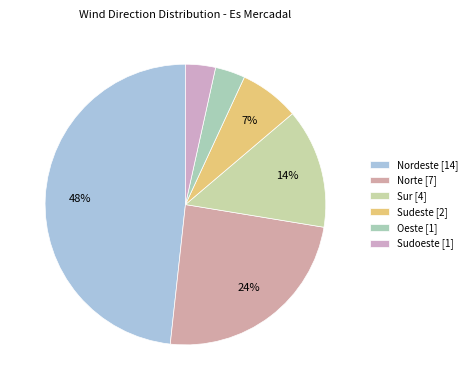

What is the change in value from Norte to Sur?

-3